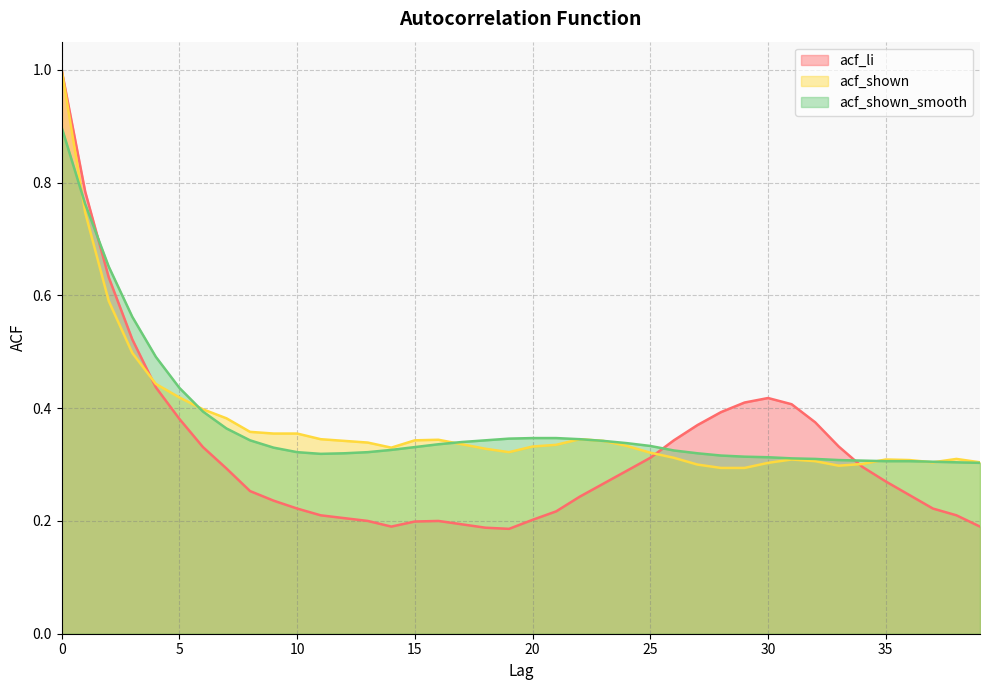

Which series has the largest range (max minus min)?

acf_li